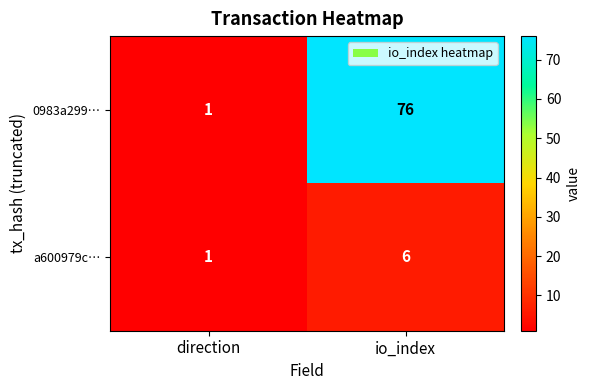

True or false: a600979c… has a value of 1 at direction.

True